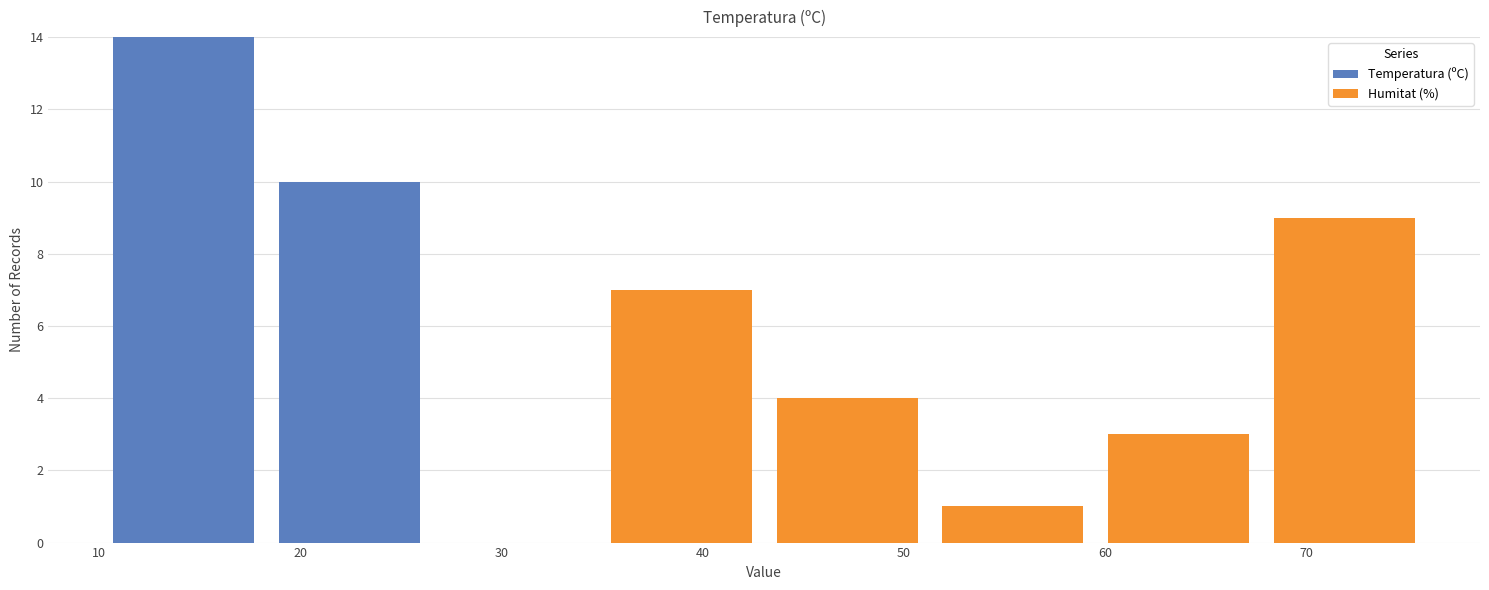

What is the total height of the stacked bar covering 43 to 51 on the x-axis? Neither the bar edges nor the heights are printed on the chart, so give them approximately, as read against the axes.

4